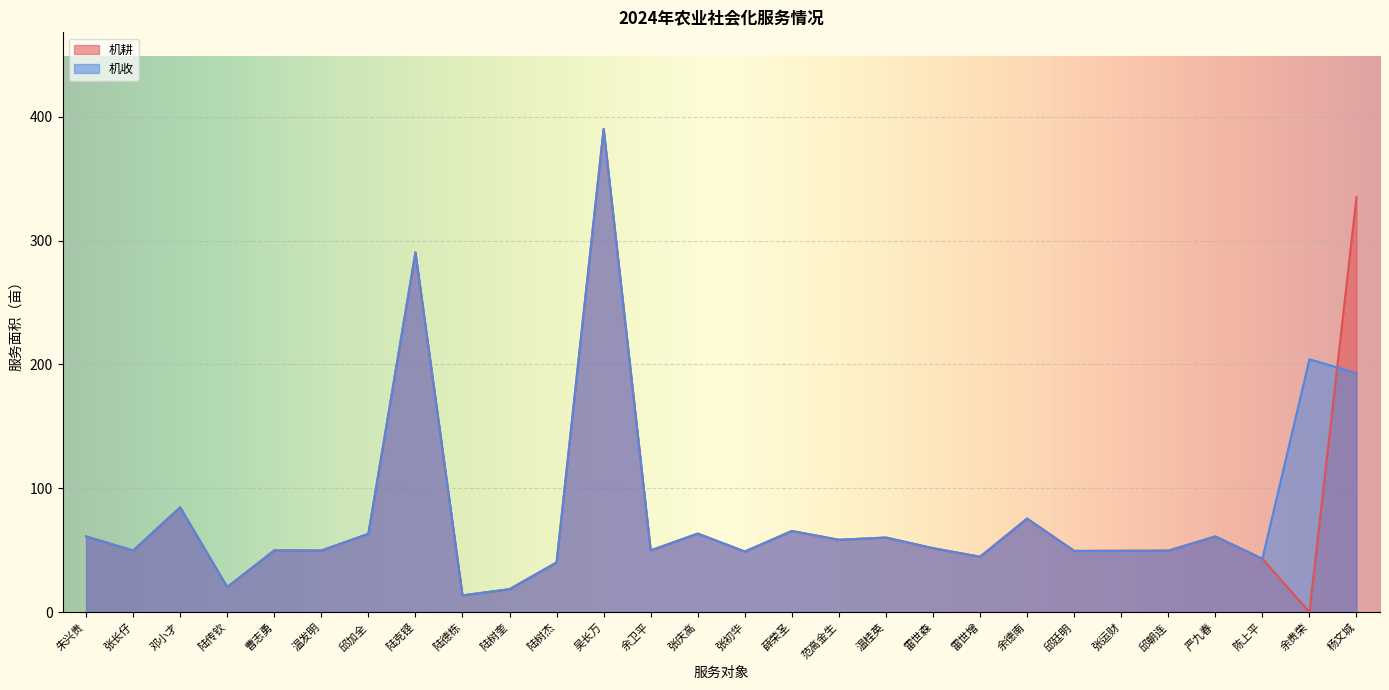

Which series has the largest range (max minus min)?

机耕